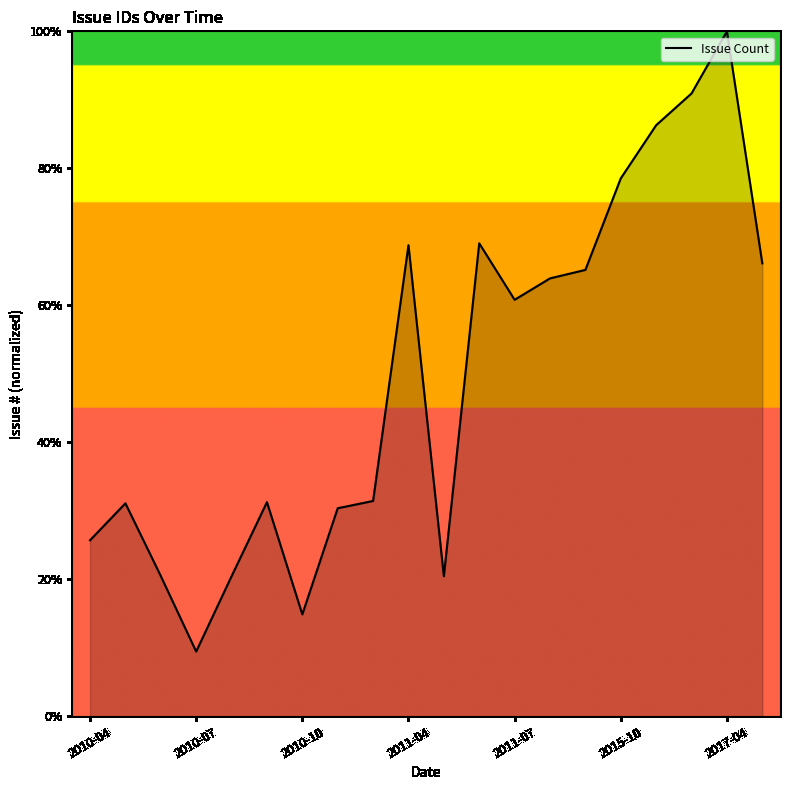

Does the chart have visible grid lines?

No